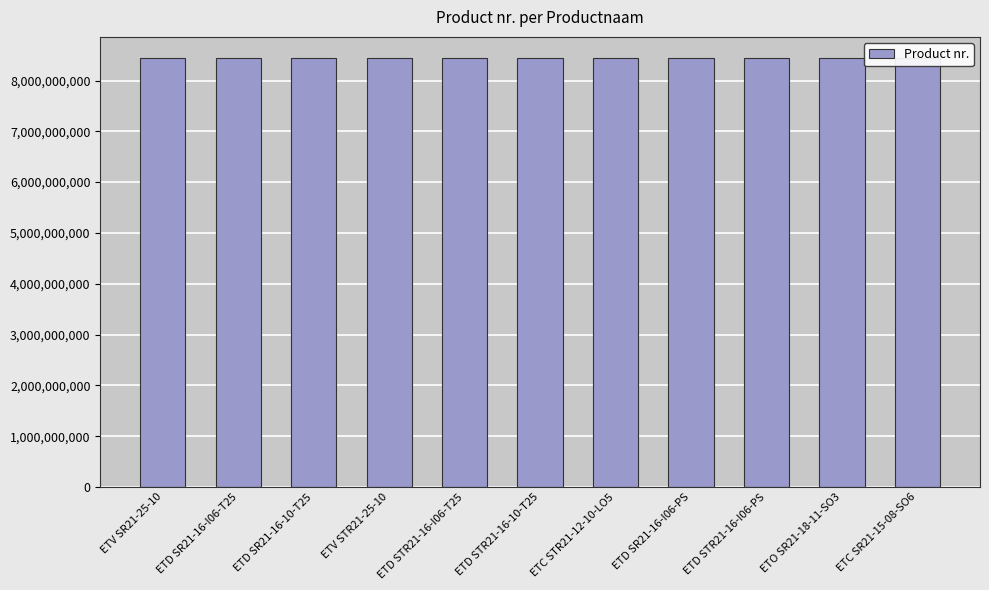

What is the difference between the values at ETD SR21-16-I06-PS and ETV STR21-25-10?

190009